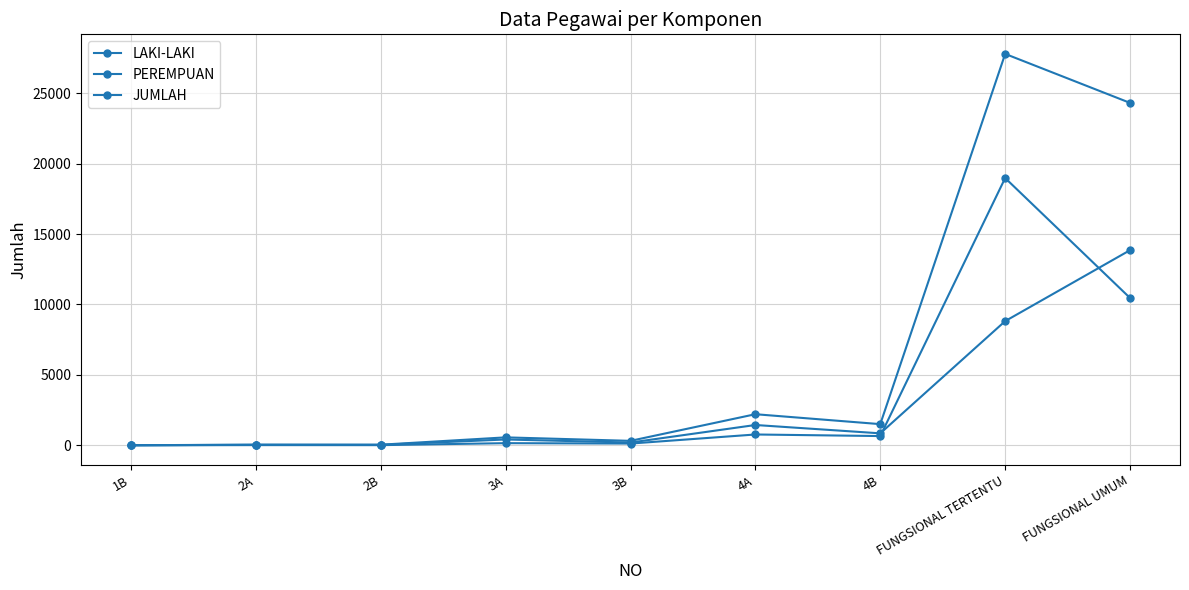

What is the lowest value of the LAKI-LAKI series?

1